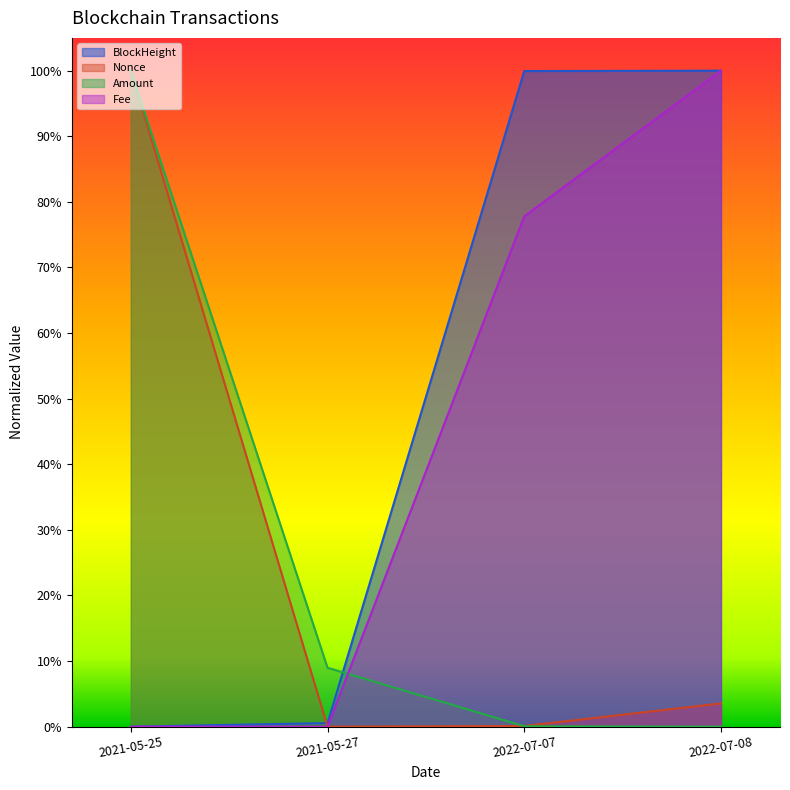

True or false: Nonce has a value of 0.0 at 2022-07-07.

True